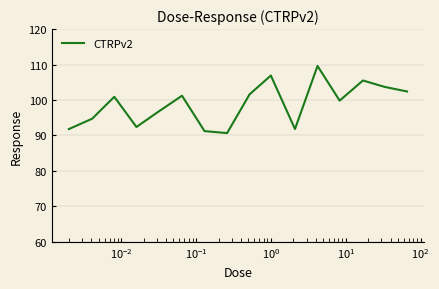

Reading left to right, list all the values displayed in this chart.

91.8	94.7	100.9	92.4	96.8	101.2	91.2	90.7	101.6	106.9	91.8	109.6	99.8	105.5	103.7	102.4